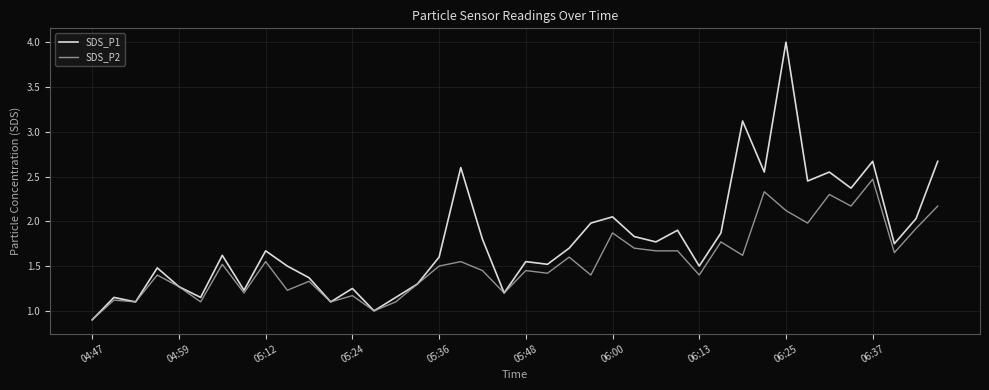

What are all the series names shown in the legend?

SDS_P1, SDS_P2